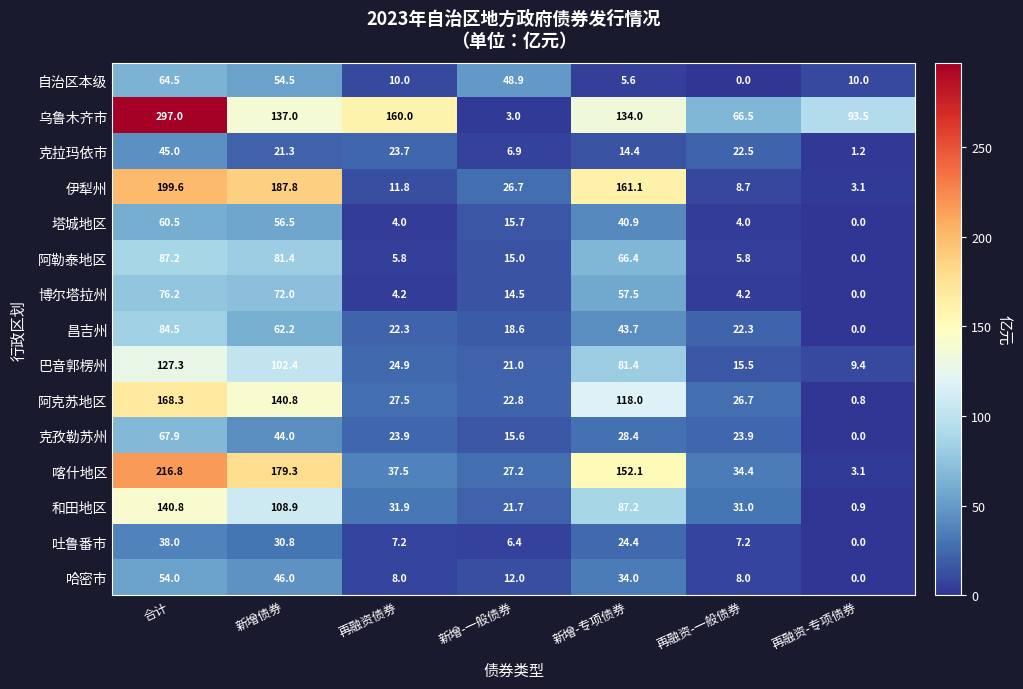

List the series in order of their peak value, lowest first.

吐鲁番市, 克拉玛依市, 哈密市, 塔城地区, 自治区本级, 克孜勒苏州, 博尔塔拉州, 昌吉州, 阿勒泰地区, 巴音郭楞州, 和田地区, 阿克苏地区, 伊犁州, 喀什地区, 乌鲁木齐市